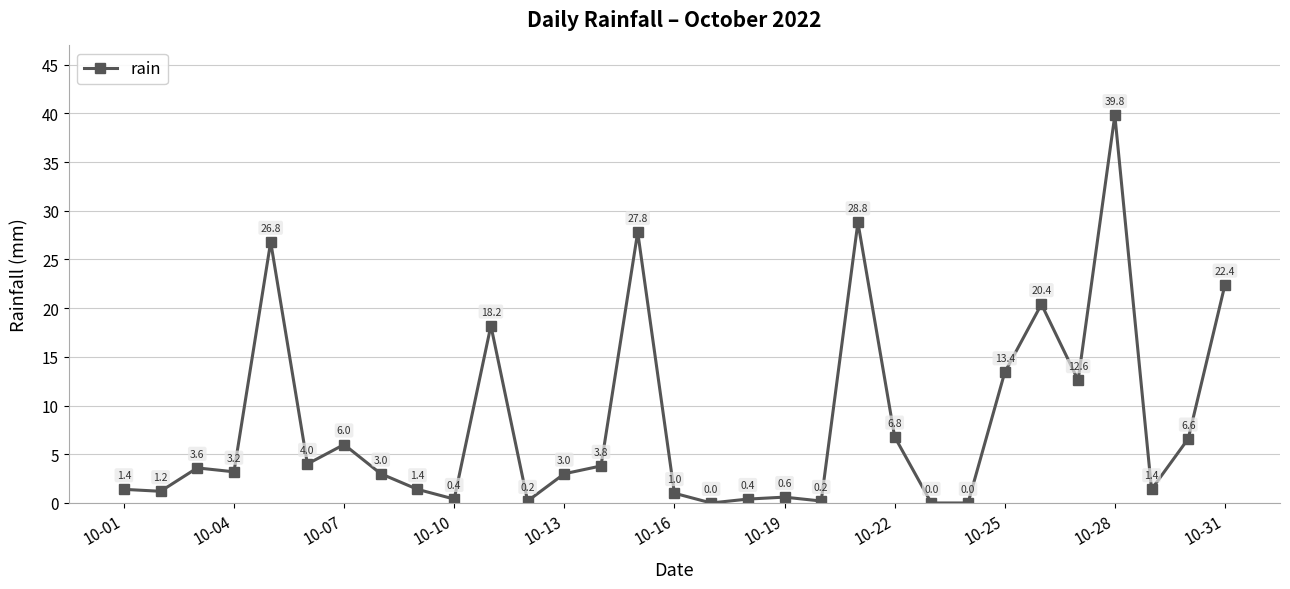

Reading right to left, list all the values displayed in this chart.

22.4	6.6	1.4	39.8	12.6	20.4	13.4	0.0	0.0	6.8	28.8	0.2	0.6	0.4	0.0	1.0	27.8	3.8	3.0	0.2	18.2	0.4	1.4	3.0	6.0	4.0	26.8	3.2	3.6	1.2	1.4